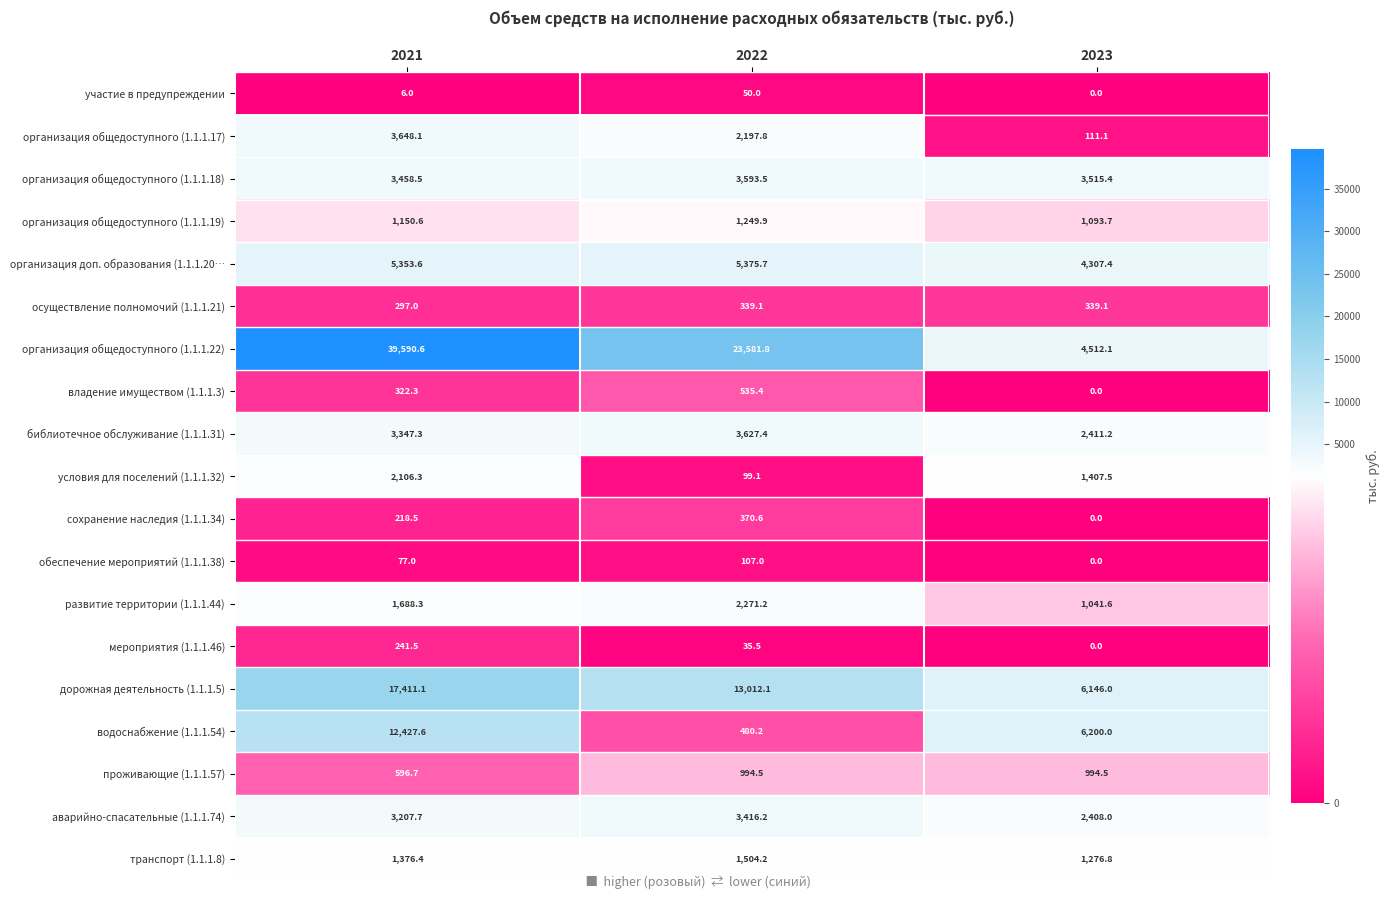

What is the spread (max minus min) of values at 2021?

39584.6